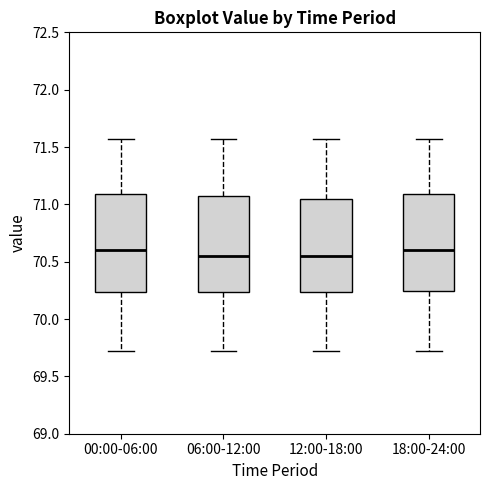

Reading left to right, read every box against the y-axis: the position of its median line, the range the box covers, and the ends of its whiskers. The values are not printed on the chart, so give them approximately, as read against the axis.

00:00-06:00: median 70.60, box 70.25 to 71.10, whiskers 69.70 to 71.55
06:00-12:00: median 70.55, box 70.25 to 71.10, whiskers 69.70 to 71.55
12:00-18:00: median 70.55, box 70.25 to 71.05, whiskers 69.70 to 71.55
18:00-24:00: median 70.60, box 70.25 to 71.10, whiskers 69.70 to 71.55